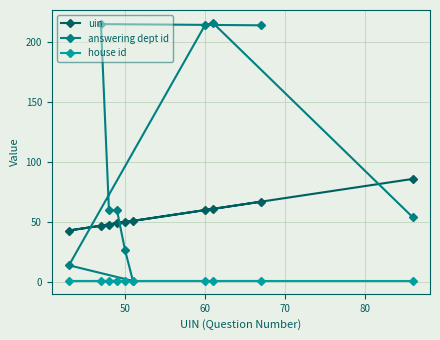

Which series has the largest total across all categories?

answering dept id